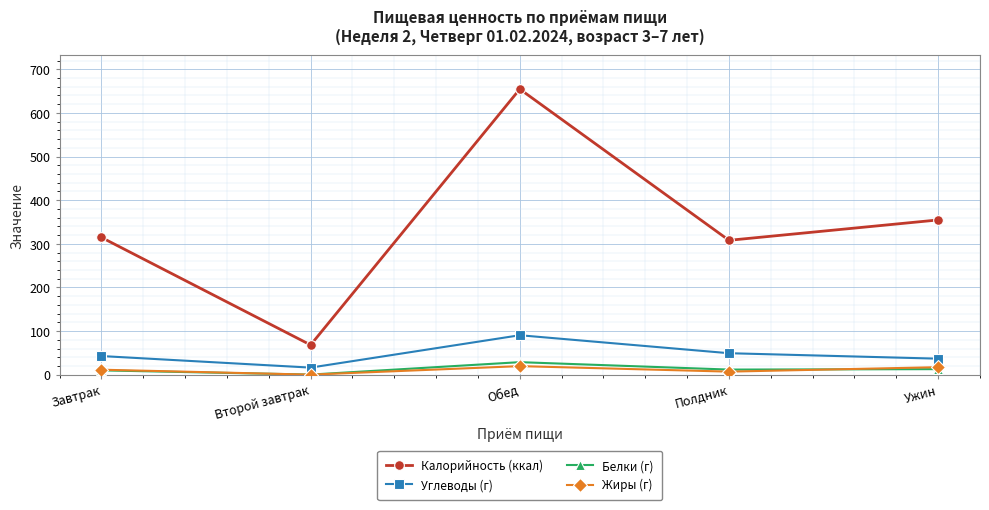

Is this an area chart (filled region under the line)?

No